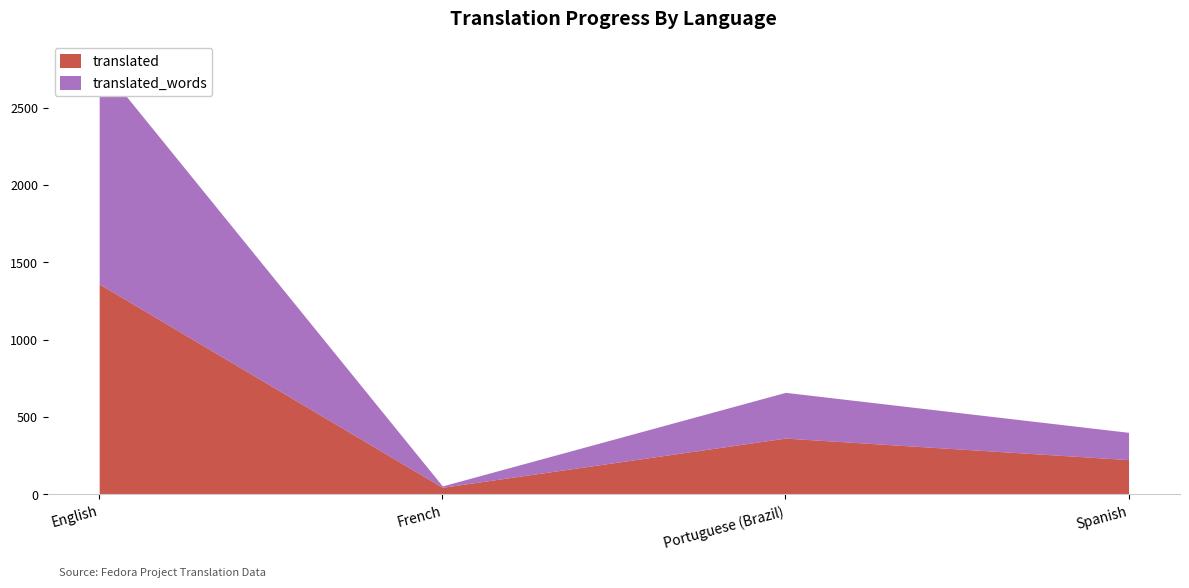

At how many categories does at least one series exceed 2664?

1